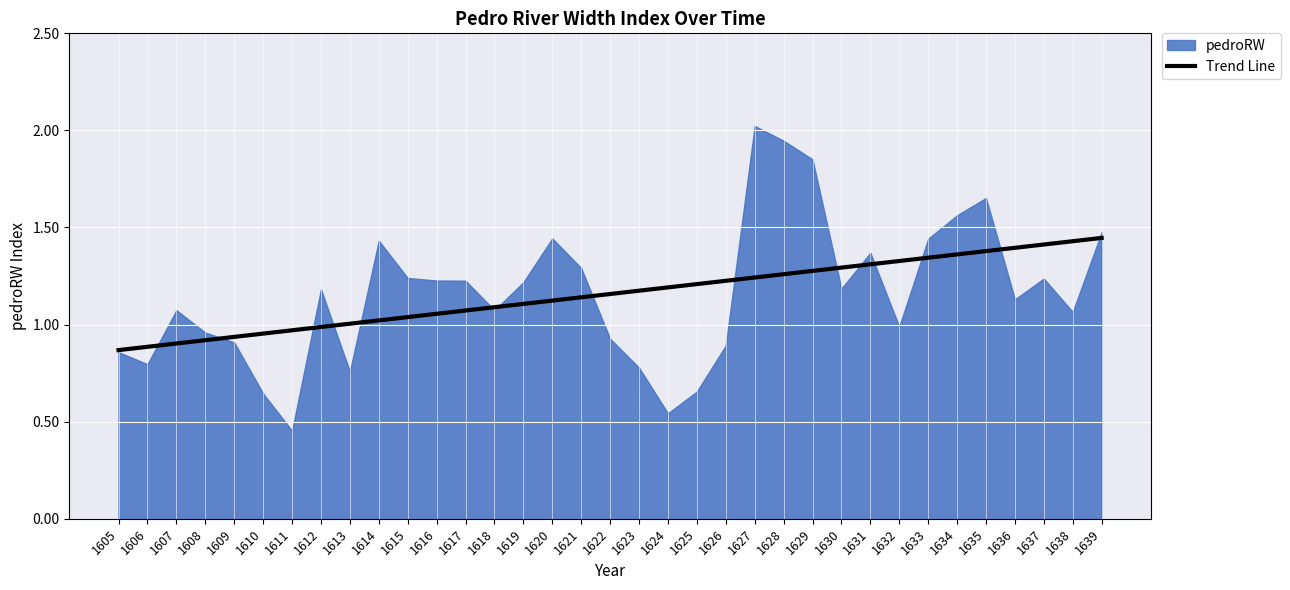

Count the number of categories in the chart.

35